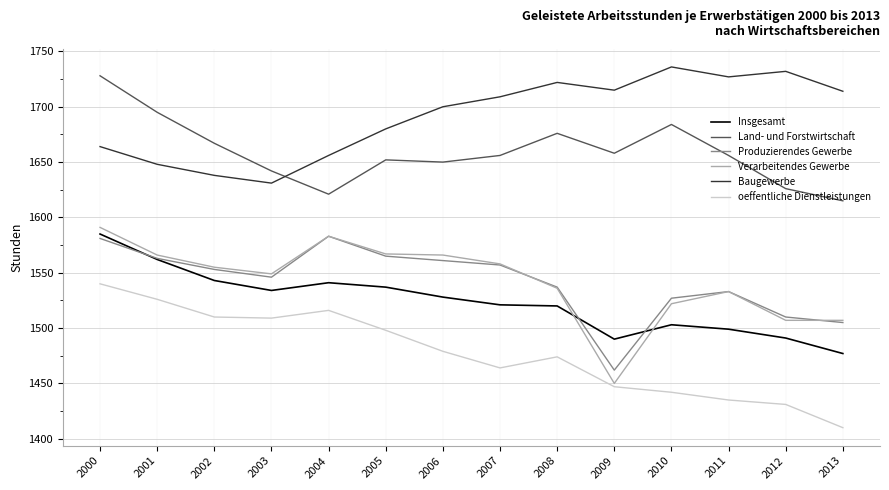

At which label is Baugewerbe closest to 1683?

2005